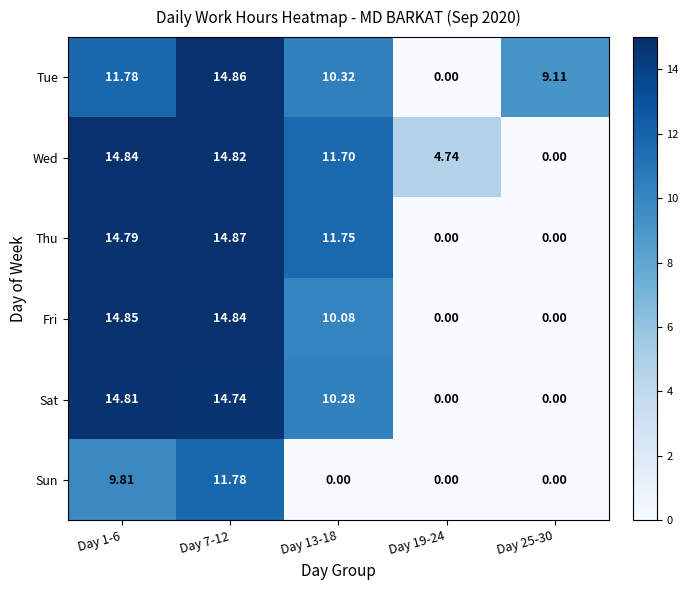

Between Day 7-12 and Day 25-30, which series saw the biggest shift?

Thu